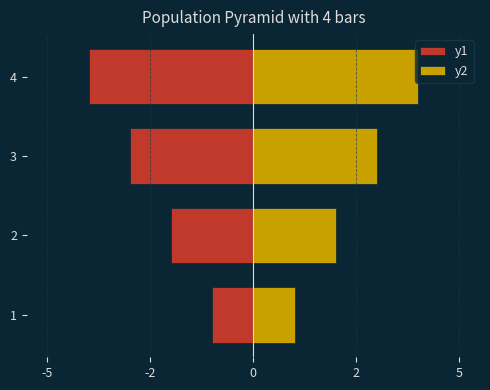

Are the bars grouped side by side (vs. stacked)?

Yes